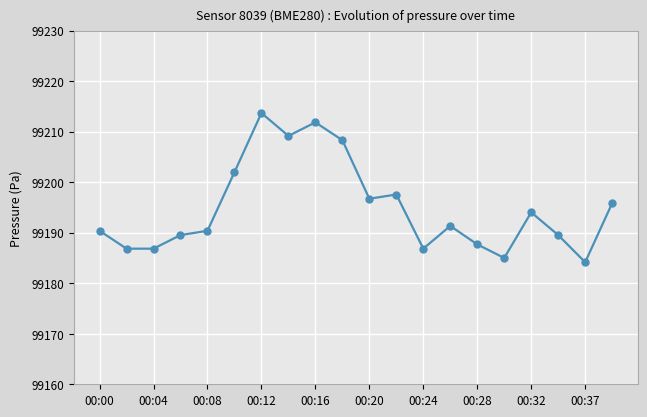

What is the value of the 6th point from the left?

99202.0